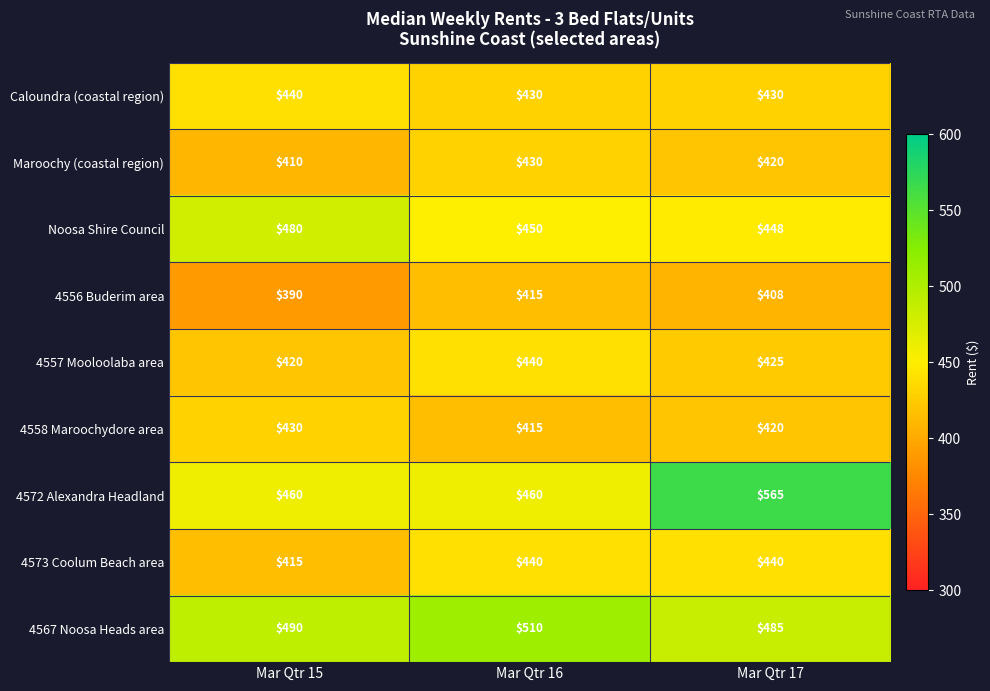

What is the average value of the Caloundra (coastal region) series?

433